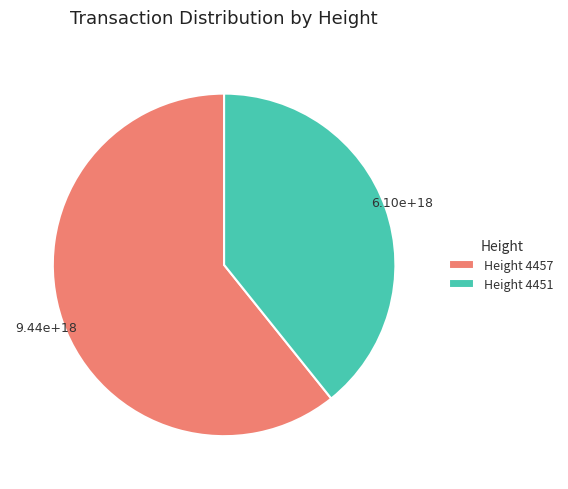

Rank the categories by value from highest to lowest.

Height 4457, Height 4451